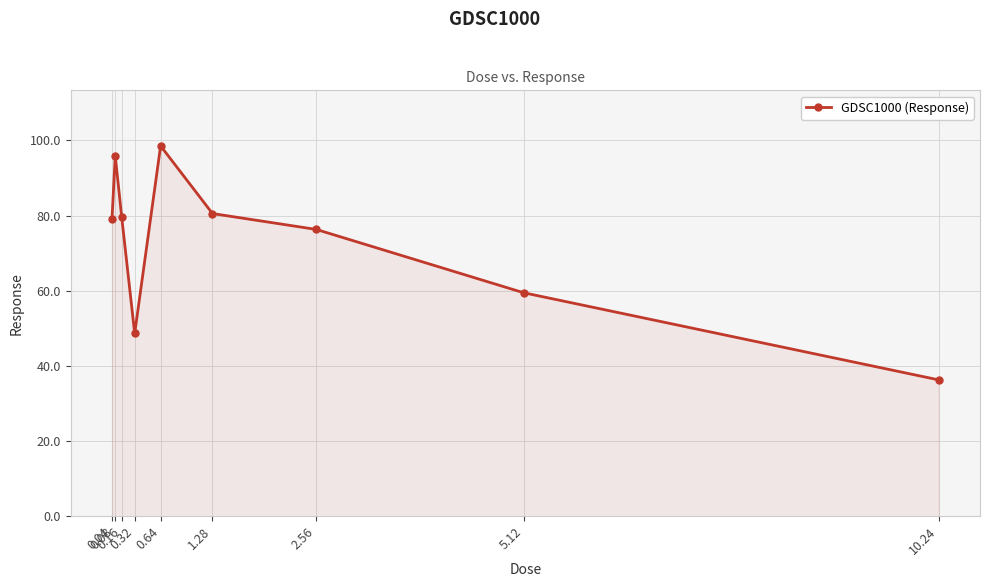

What is the greatest value displayed?

98.5